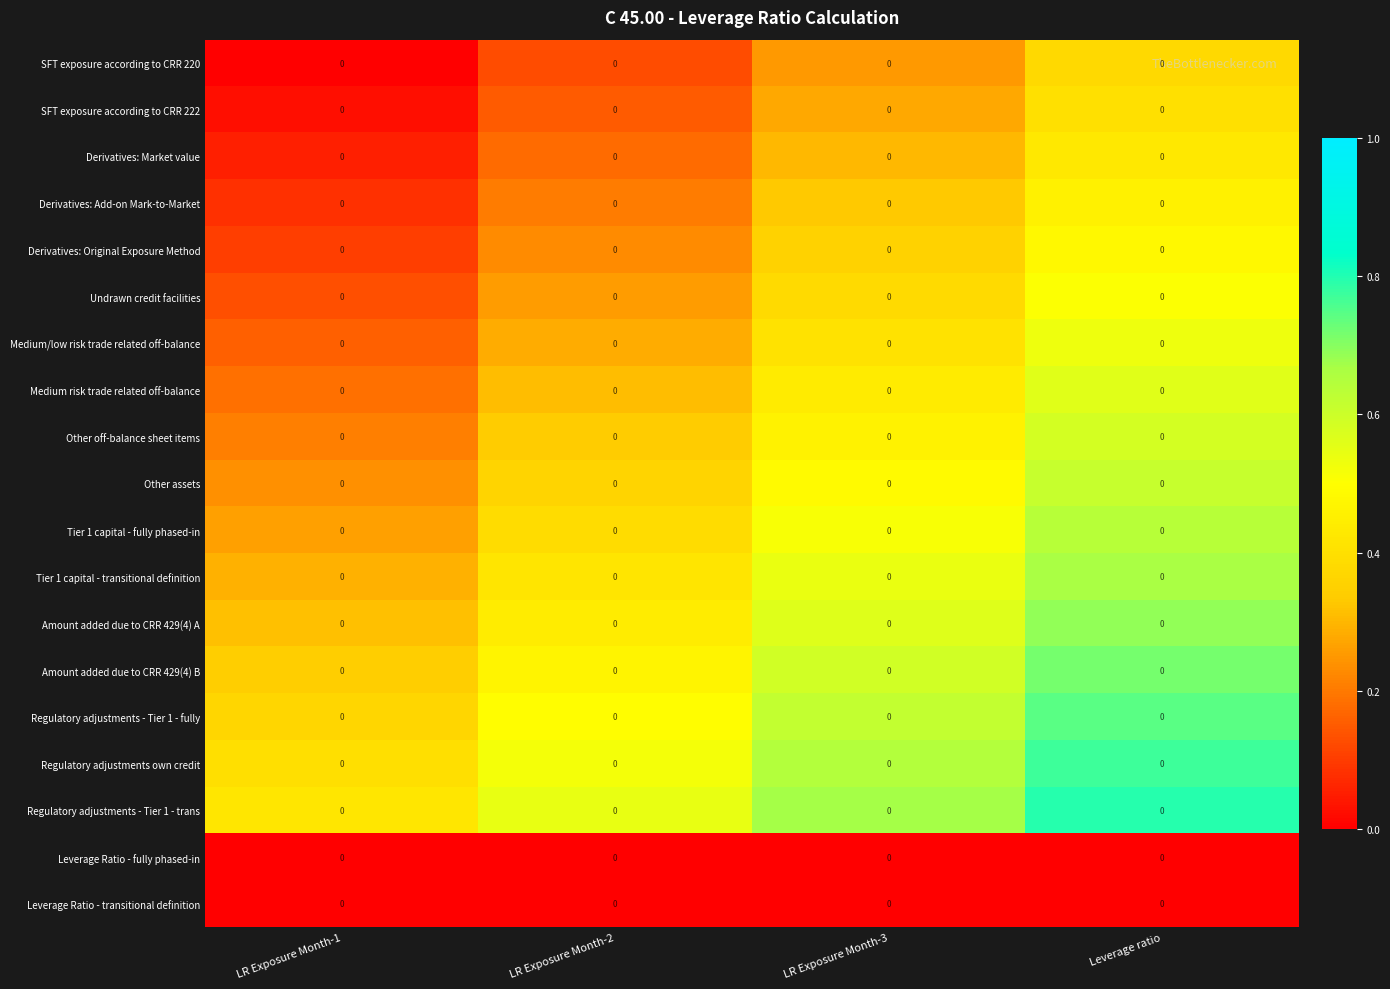

Which category has the lowest value in the Derivatives: Add-on Mark-to-Market series?

LR Exposure Month-1